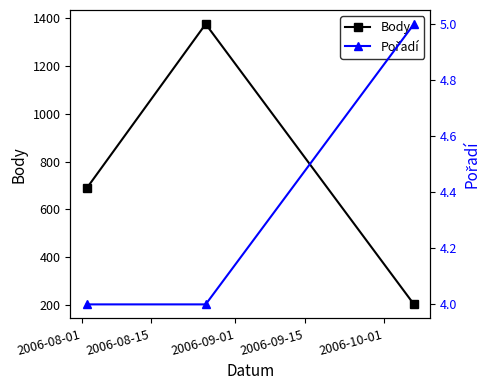

Does the chart have visible grid lines?

No